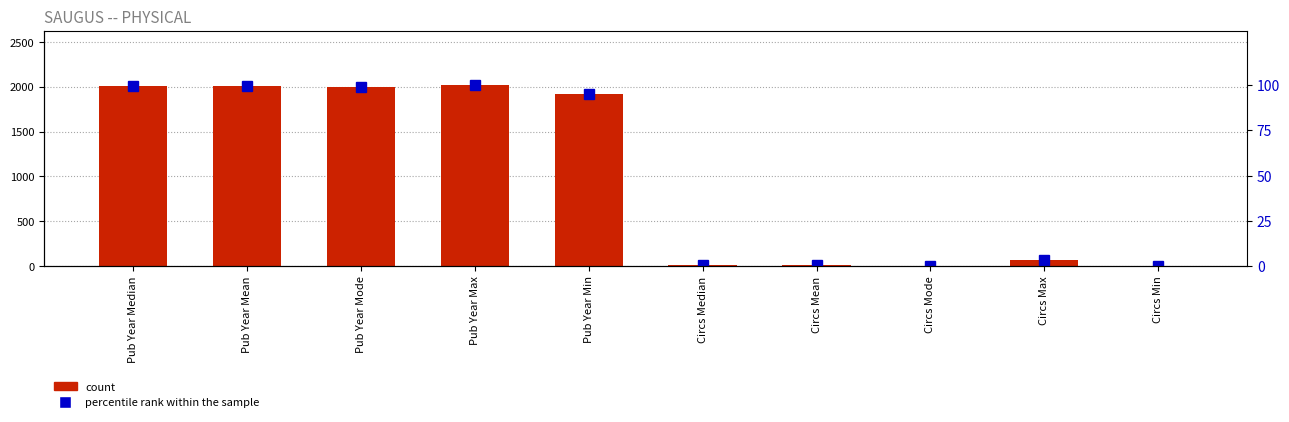

Which series has the largest total across all categories?

Value